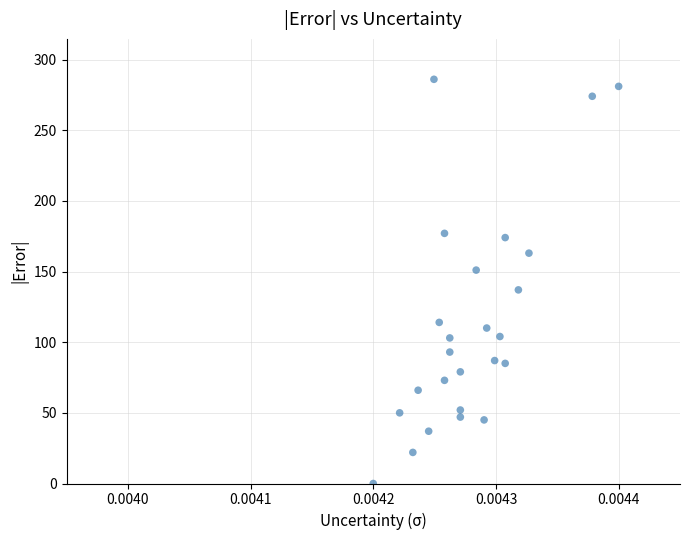

What is the range of Y values (max minus min)?

286